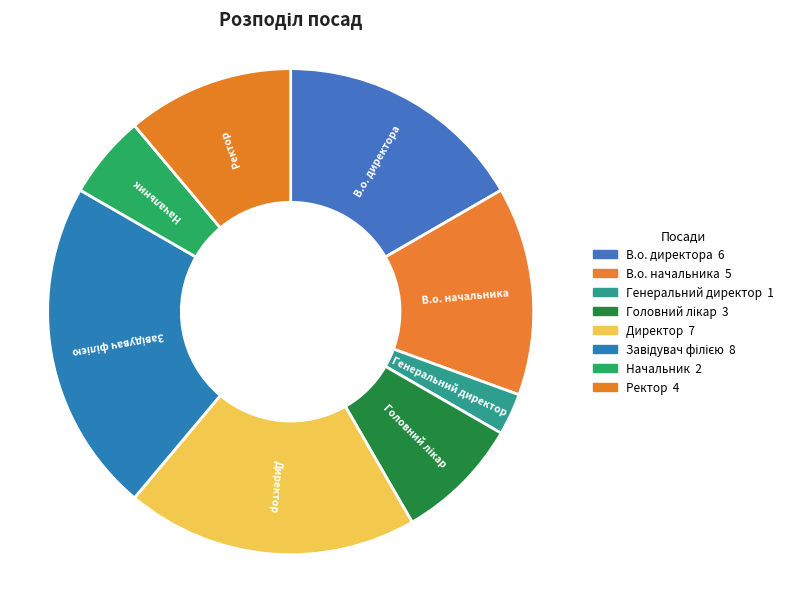

Which slice is the largest?

Завідувач філією